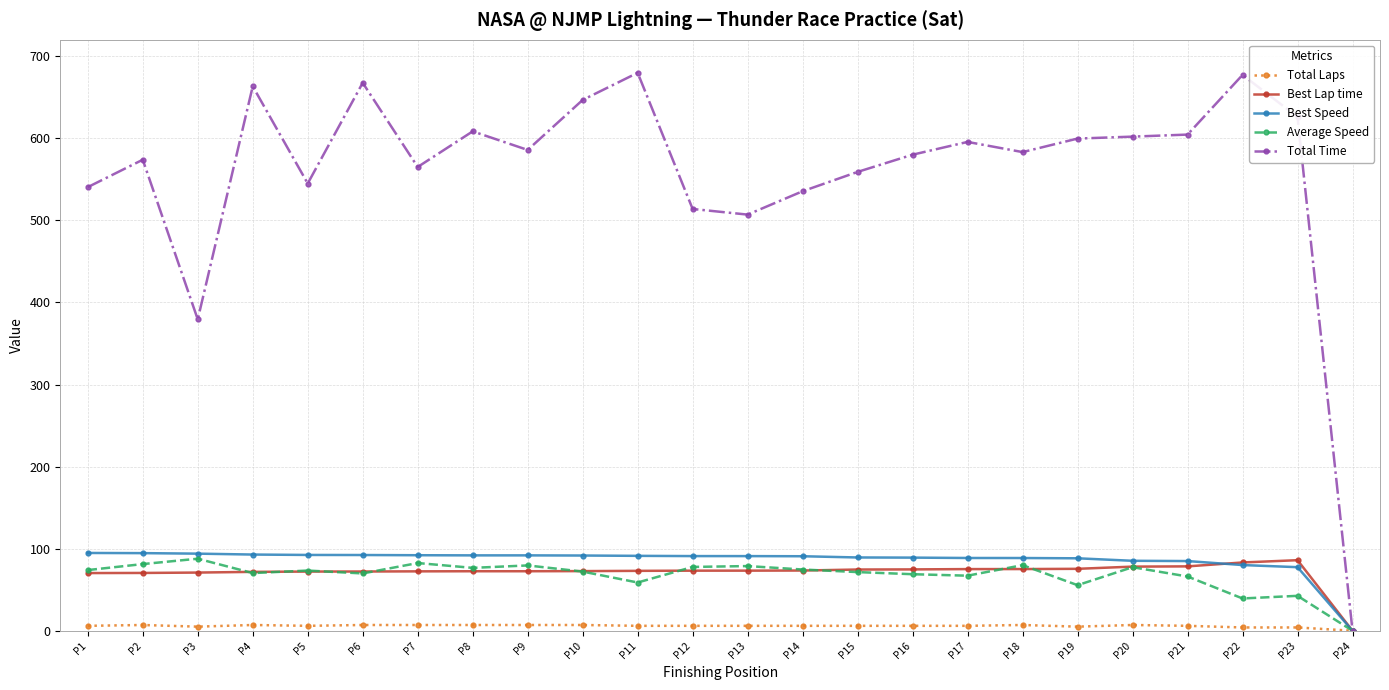

How many categories are shown in the chart?

24